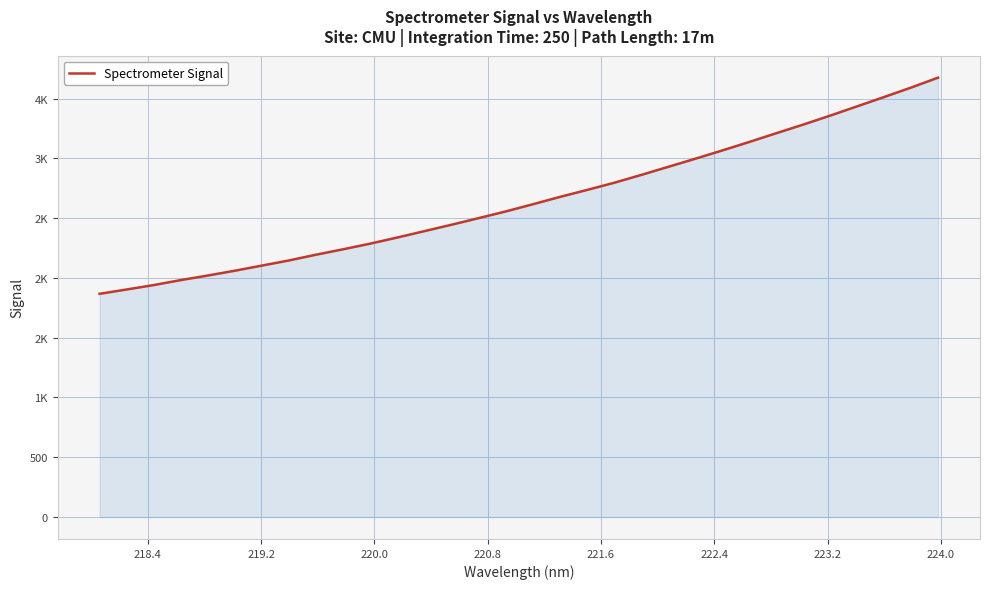

Does the chart display data point markers on the line(s)?

No